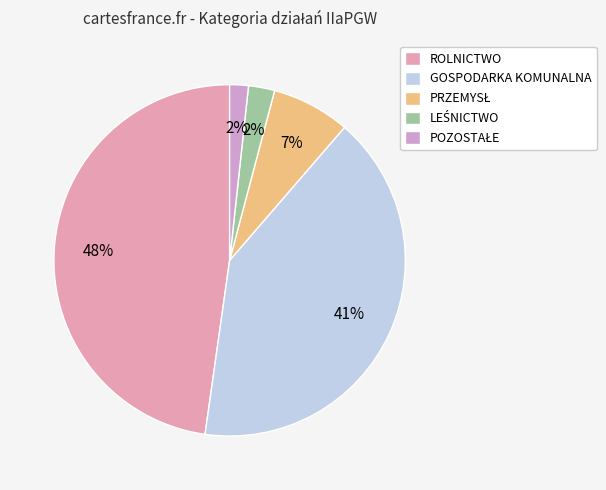

How many segments does this pie chart have?

5